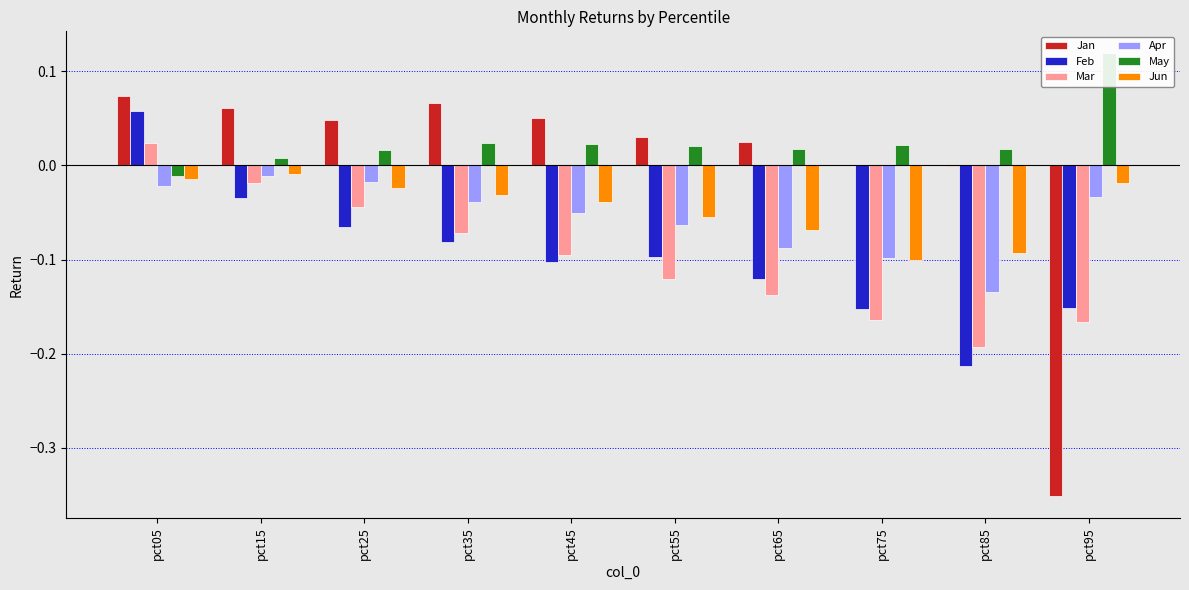

True or false: Jan has a value of 0.0 at pct45.

False